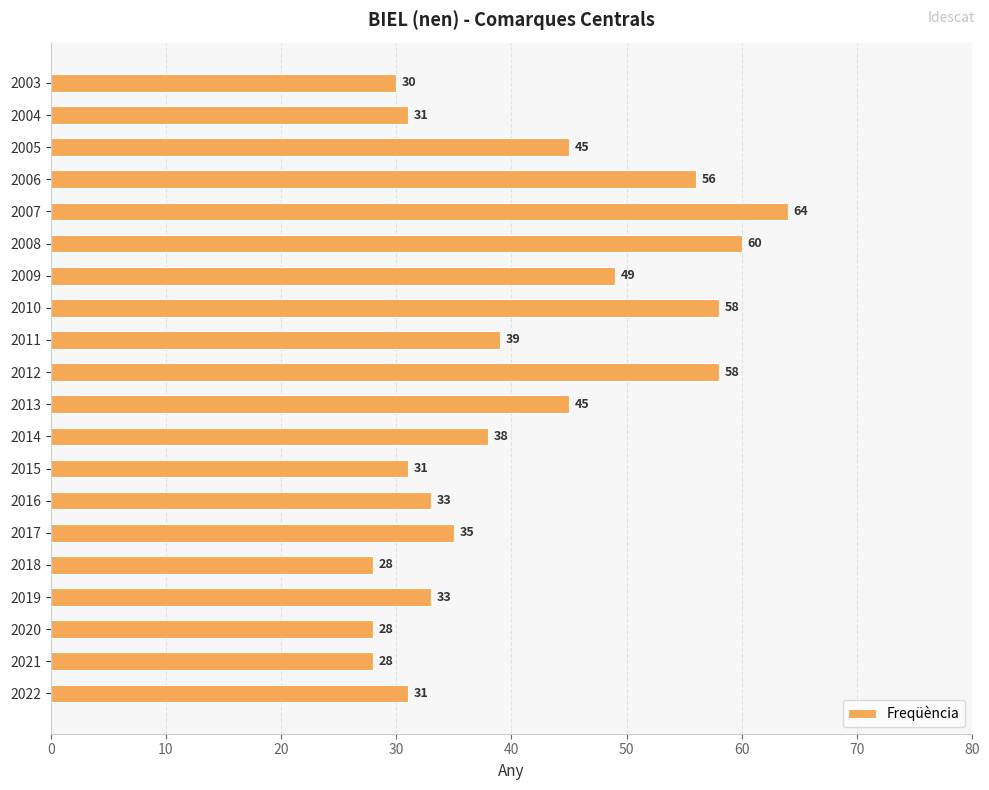

Is it true that the value at 2005 is 45?

True